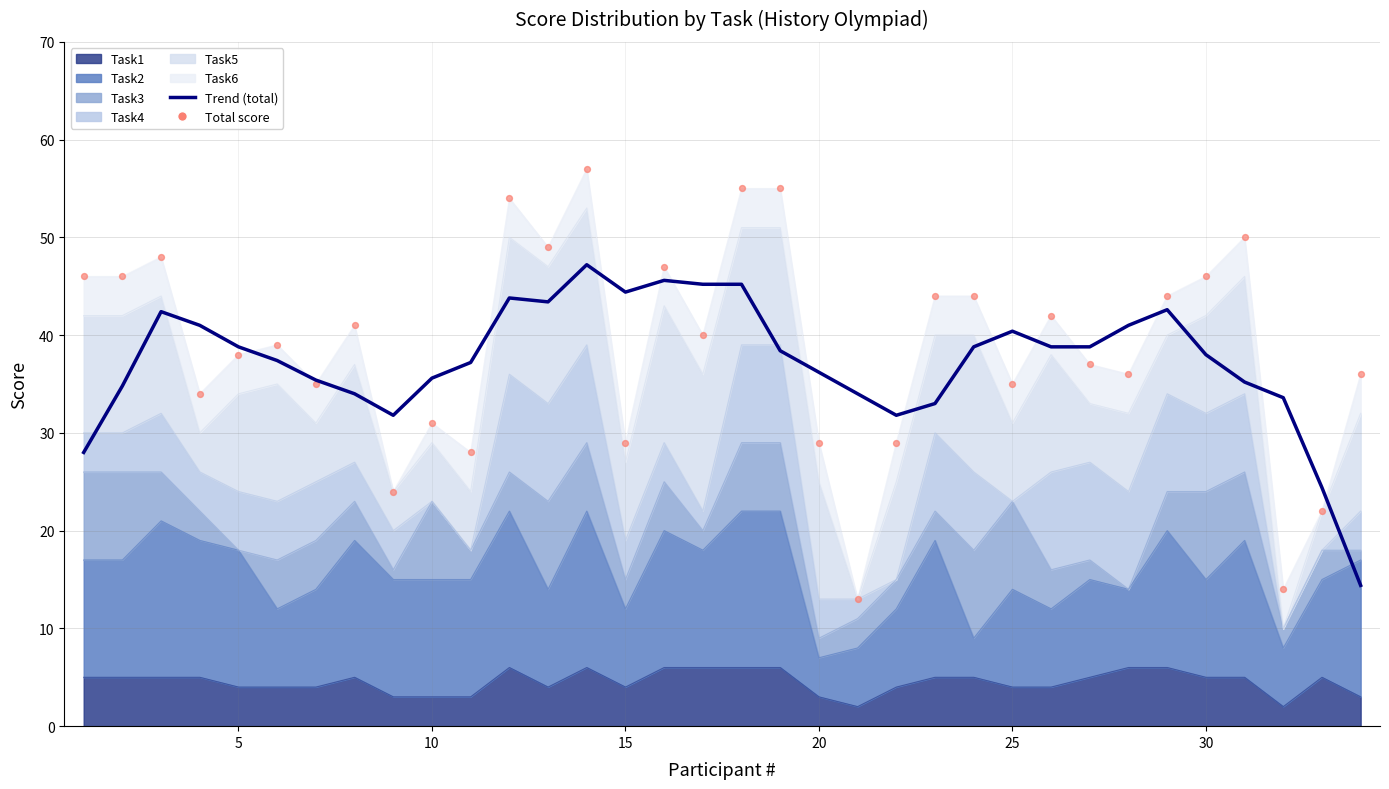

Which series has the largest total across all categories?

Total score